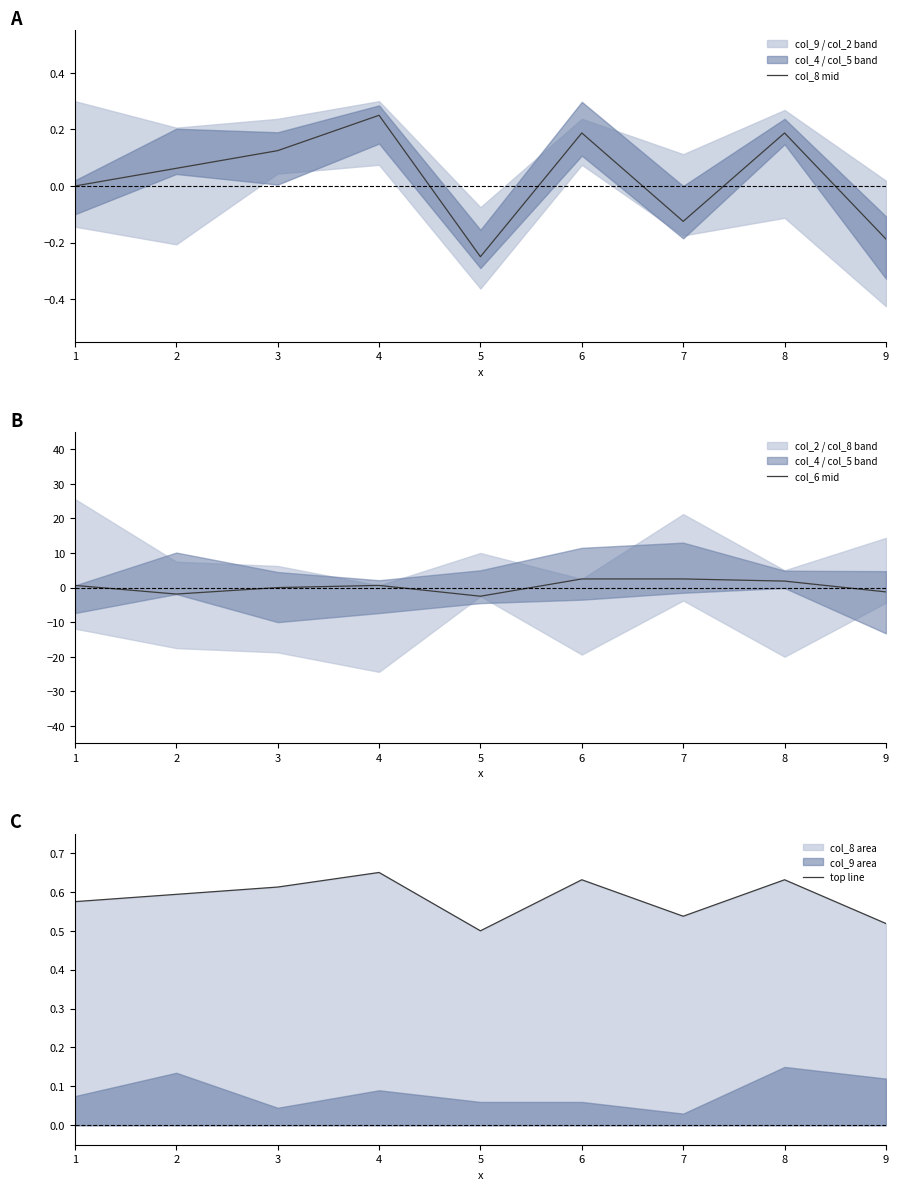

What is the value of the col_8 mid point at the 4th from the left?

0.2